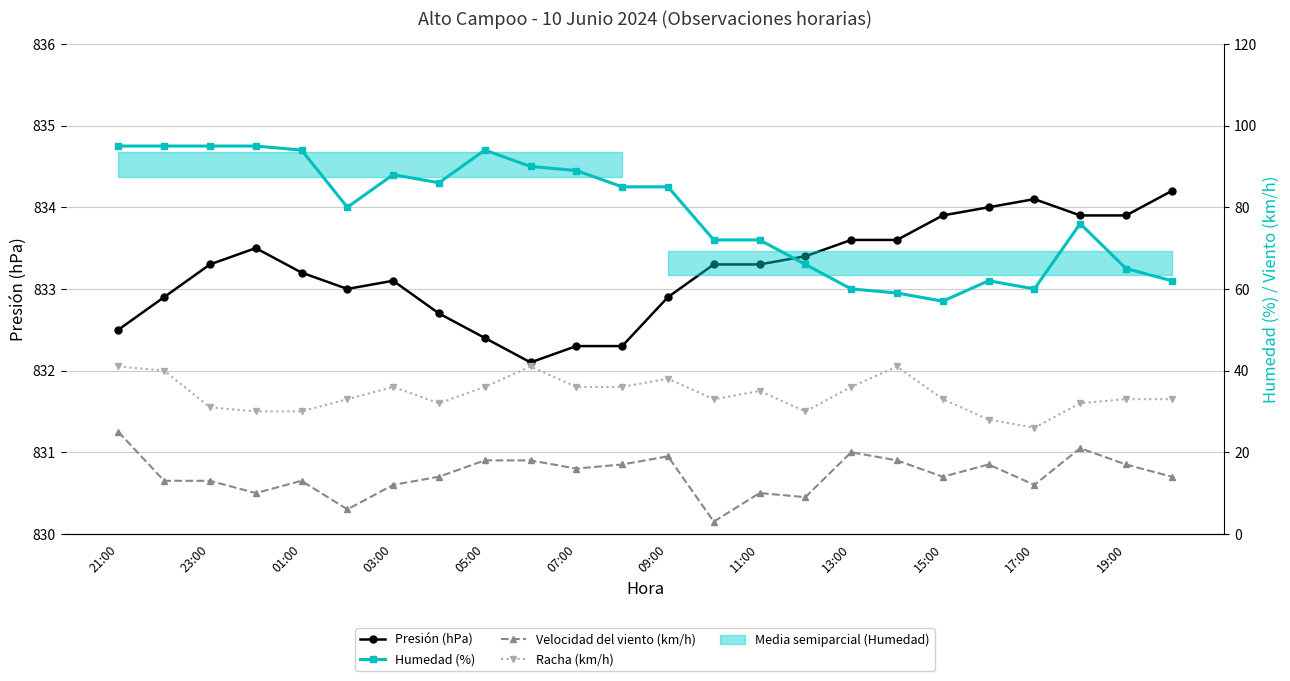

What is the average value of the Humedad (%) series?

78.4